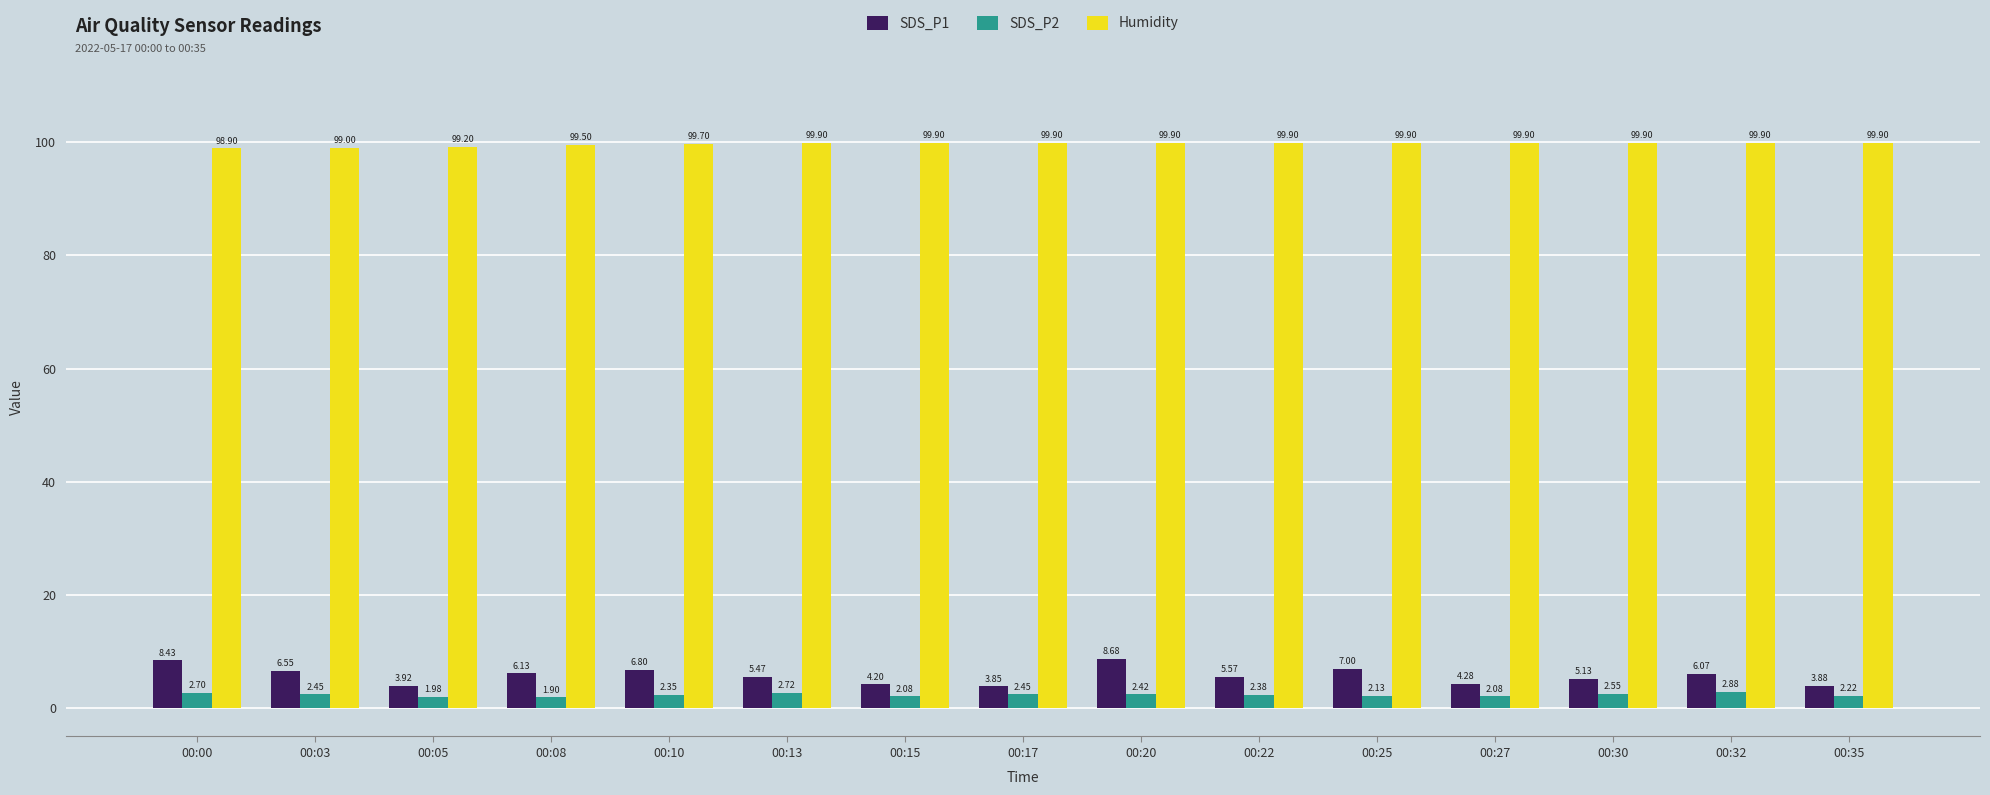

How many data points does each series have?

15